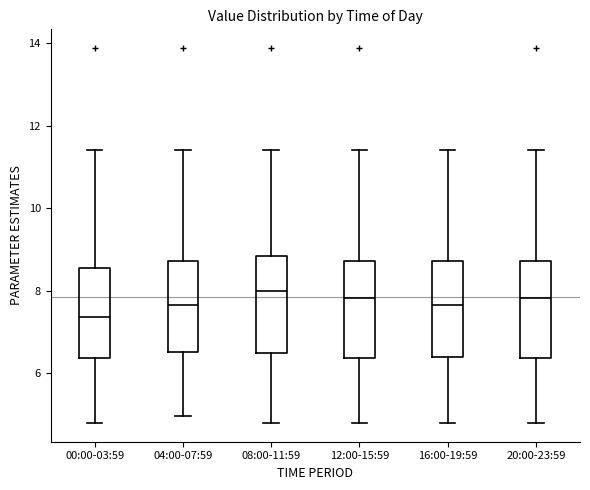

Reading left to right, read every box against the y-axis: the position of its median line, the range the box covers, and the ends of its whiskers. The values are not printed on the chart, so give them approximately, as read against the axis.

00:00-03:59: median 7.4, box 6.4 to 8.6, whiskers 4.8 to 11.4
04:00-07:59: median 7.6, box 6.6 to 8.8, whiskers 5.0 to 11.4
08:00-11:59: median 8.0, box 6.4 to 8.8, whiskers 4.8 to 11.4
12:00-15:59: median 7.8, box 6.4 to 8.8, whiskers 4.8 to 11.4
16:00-19:59: median 7.6, box 6.4 to 8.8, whiskers 4.8 to 11.4
20:00-23:59: median 7.8, box 6.4 to 8.8, whiskers 4.8 to 11.4